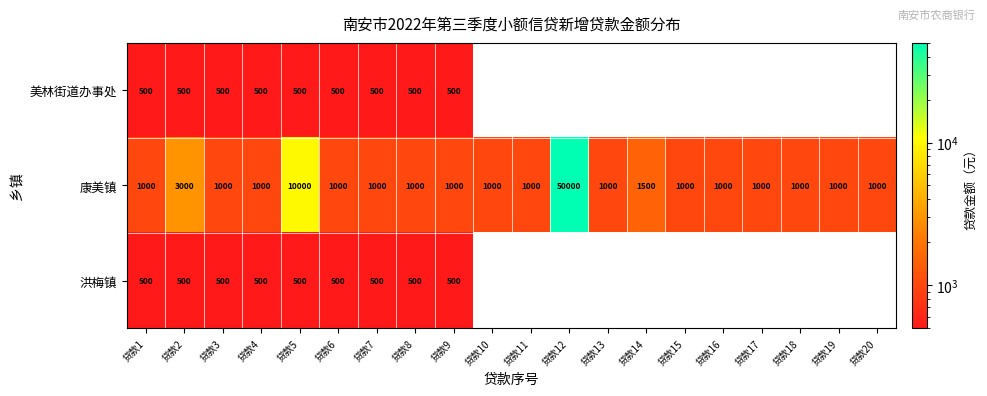

The value of 康美镇 at 贷款4 is 1679. True or false?

False